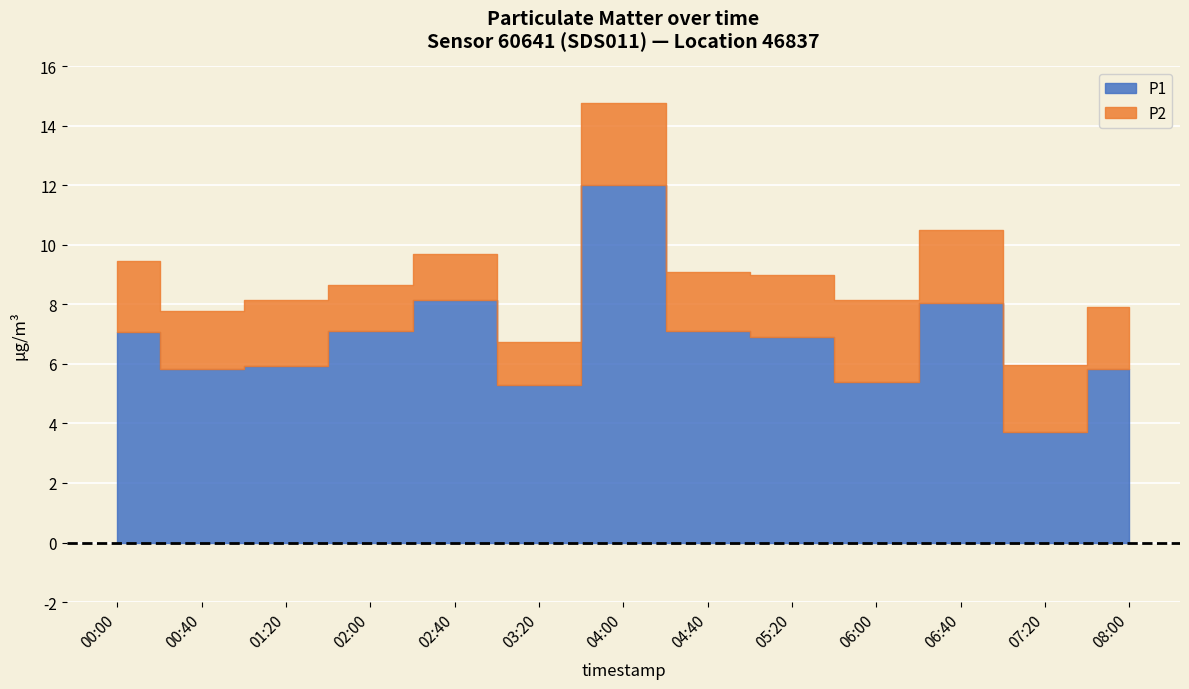

Is it true that P2 equals 2.4 at 00:00?

True